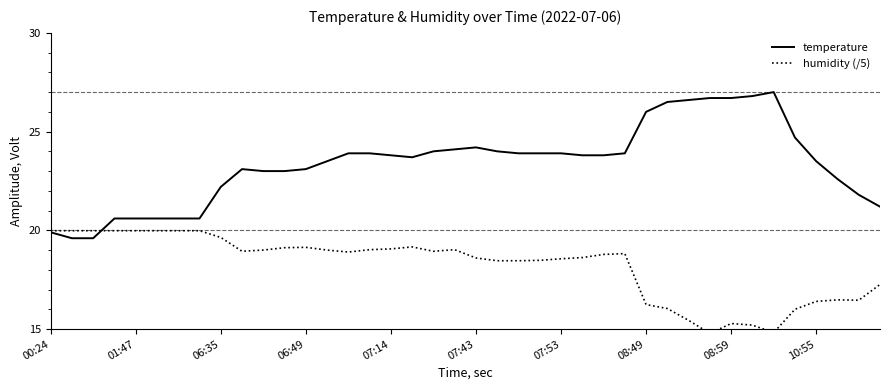

What is the label of the 40th point from the right?

00:24